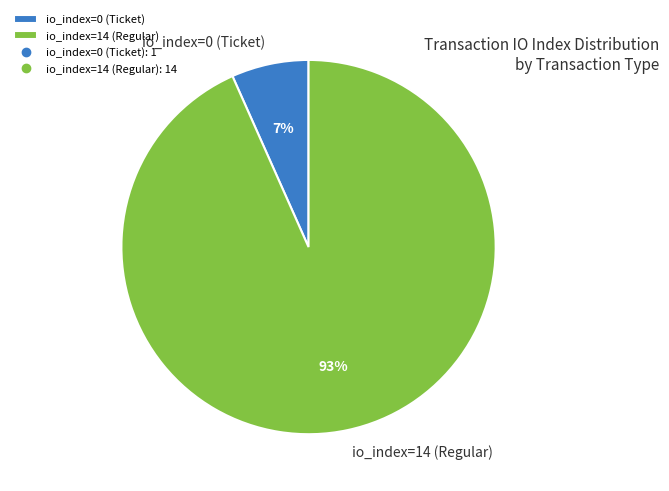

True or false: io_index=0 (Ticket) accounts for 1% of the total.

False